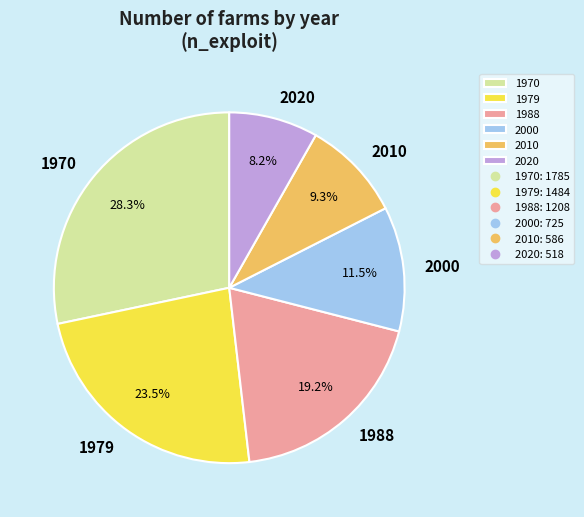

To the nearest percent, what is the difference between the 2010 and 2020 slice percentages?

1%